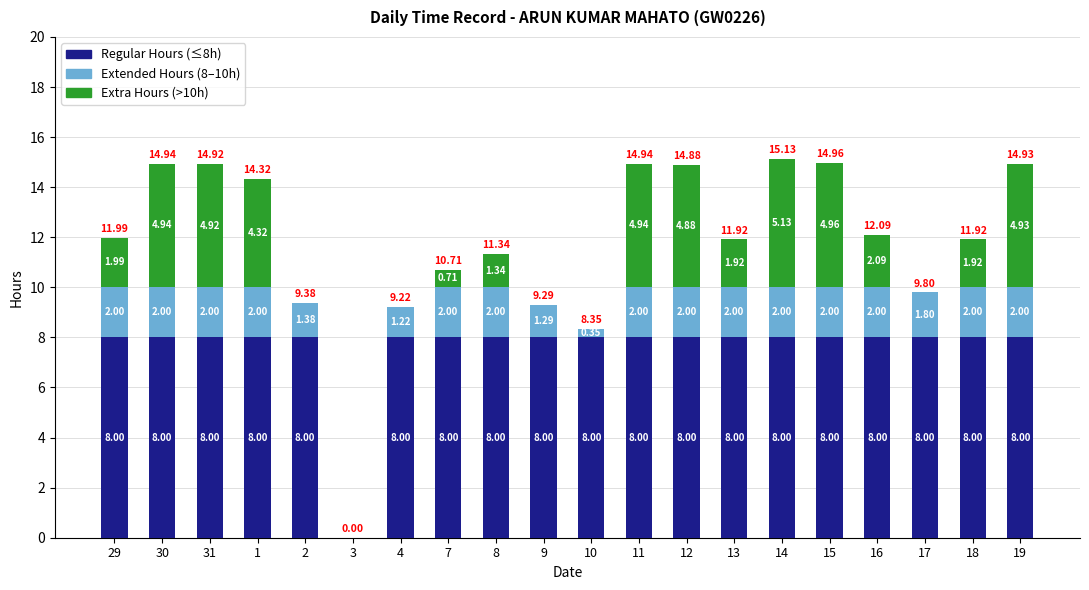

At which category is the sum across all series the highest?

14